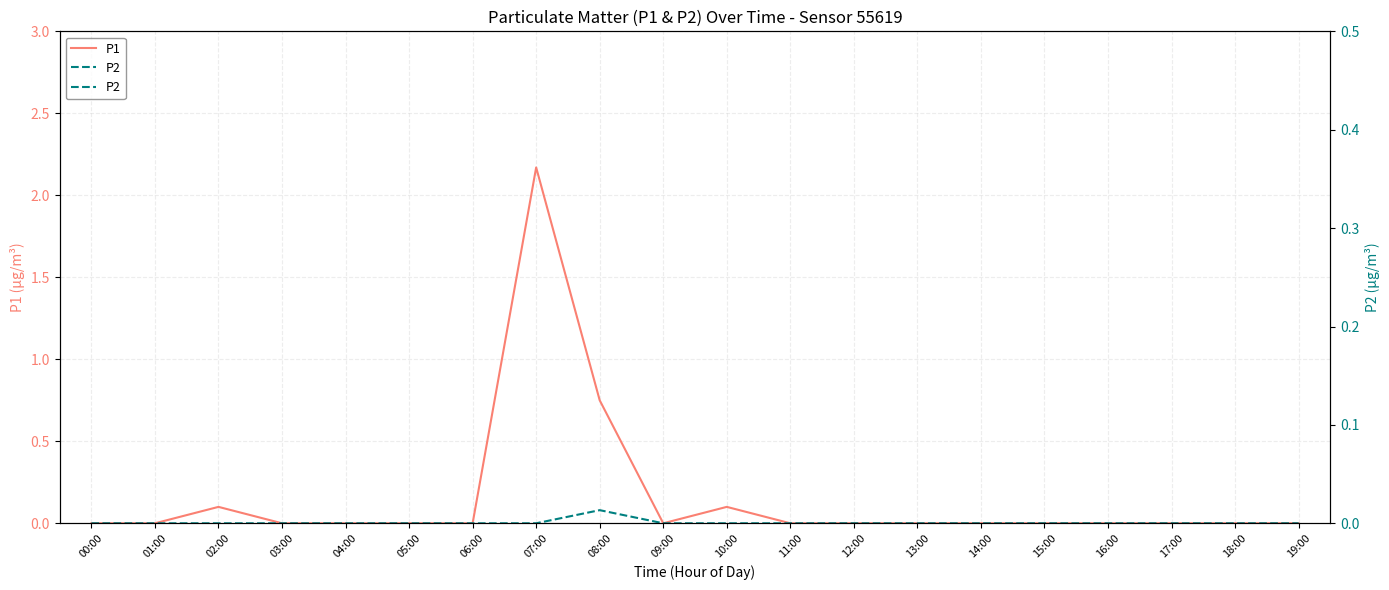

Which series changed the most between 06:00 and 08:00?

P1